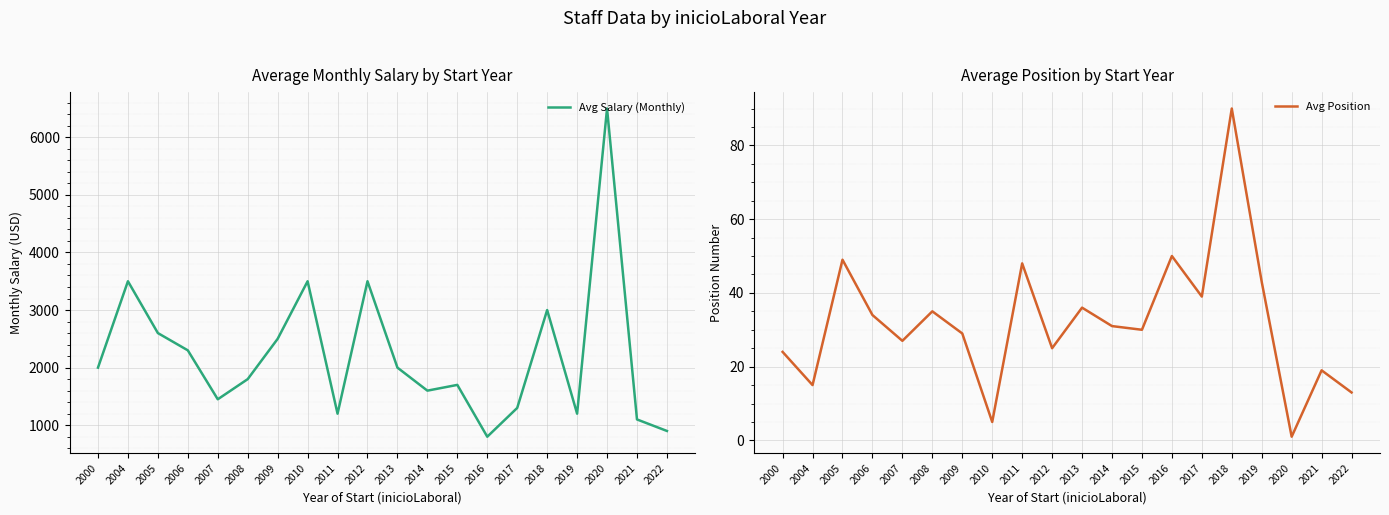

What is the difference between the maximum and minimum values in the Avg Position series?

89